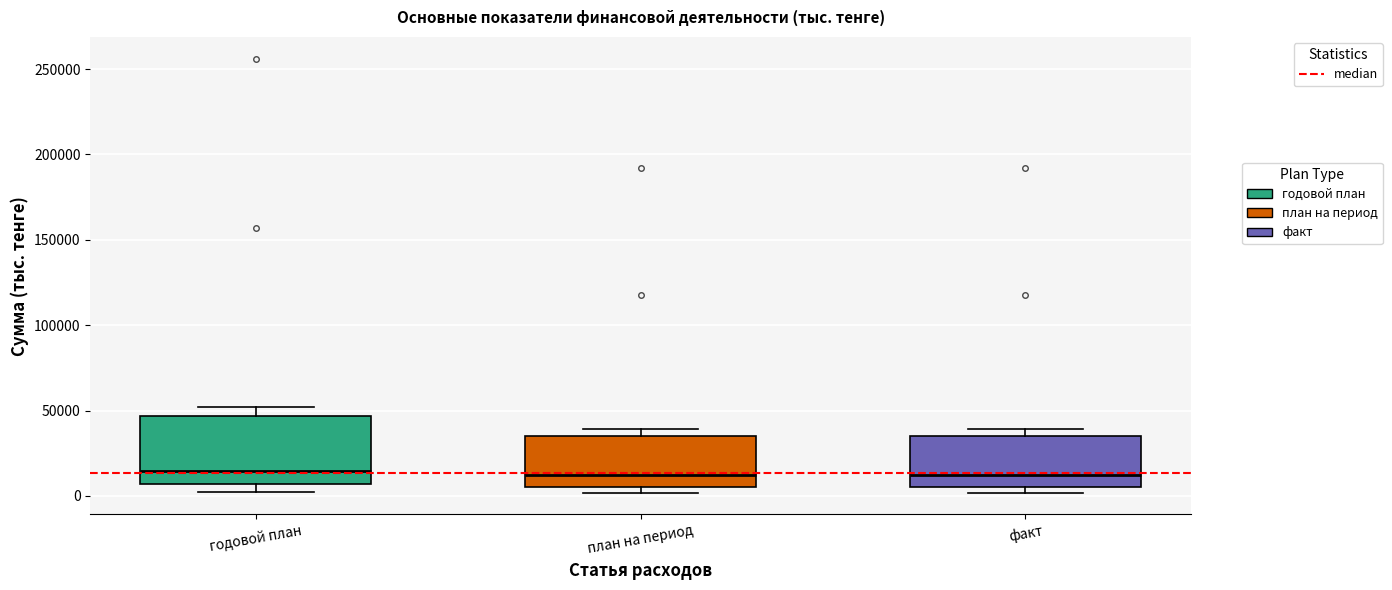

Reading left to right, read every box against the y-axis: the position of its median line, the range the box covers, and the ends of its whiskers. The values are not printed on the chart, so give them approximately, as read against the axis.

годовой план: median 15000, box 5000 to 45000, whiskers 5000 (just below the box's lower edge) to 50000
план на период: median 10000, box 5000 to 35000, whiskers 0 to 40000
факт: median 10000, box 5000 to 35000, whiskers 0 to 40000